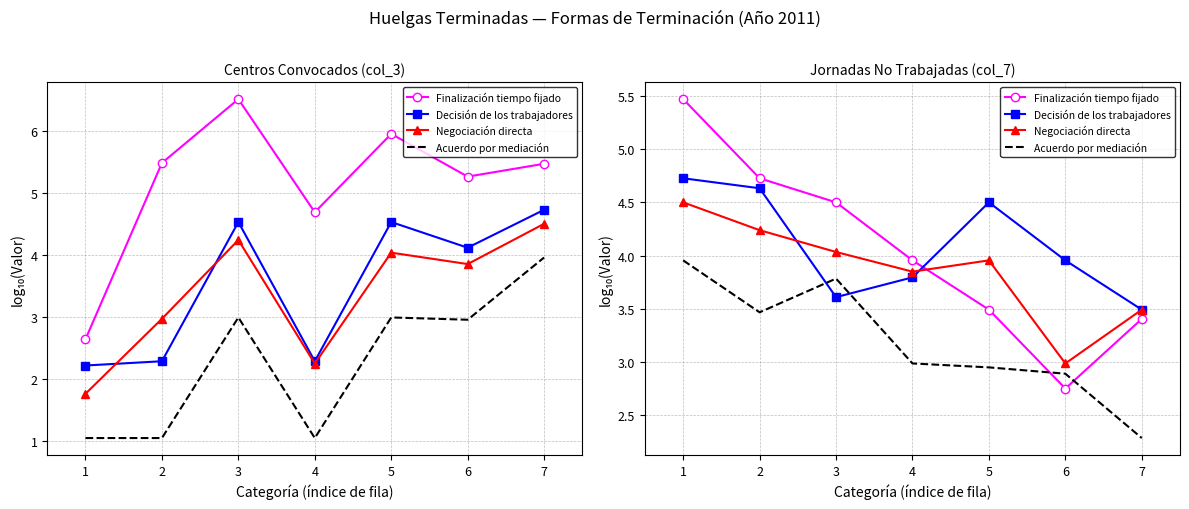

How many interior local peaks does the Decisión de los trabajadores series have?

1